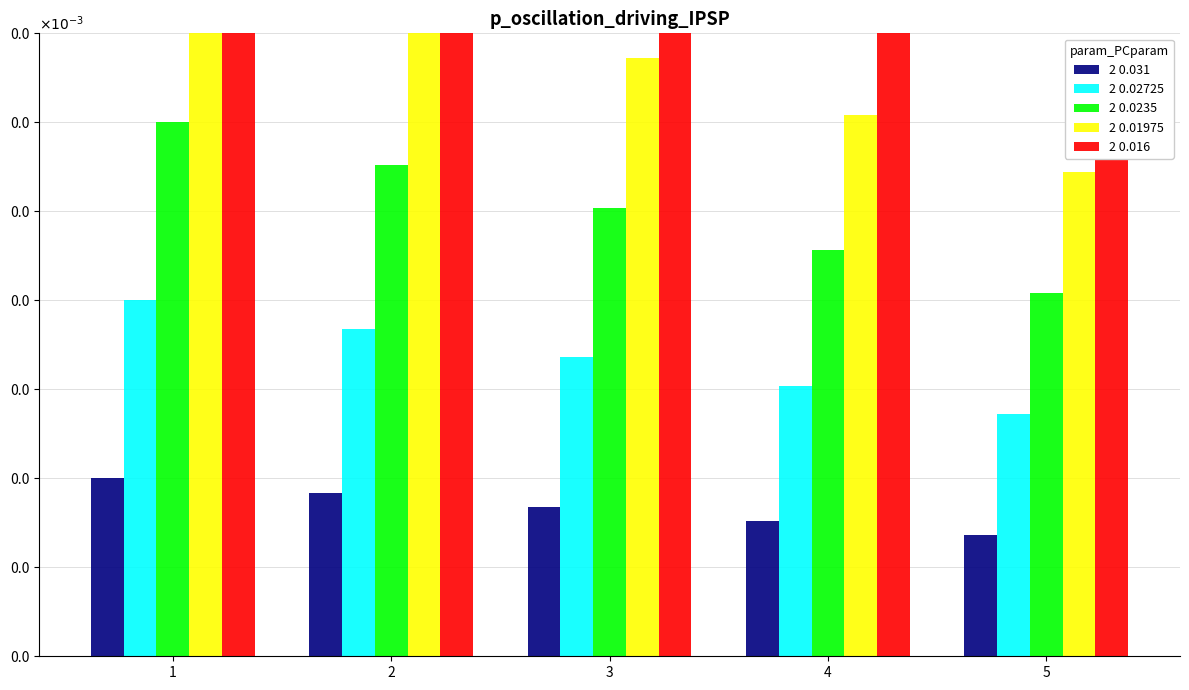

Reading left to right, list all the values displayed in this chart.

2 0.031: 0.0	0.0	0.0	0.0	0.0
2 0.02725: 0.0	0.0	0.0	0.0	0.0
2 0.0235: 0.0	0.0	0.0	0.0	0.0
2 0.01975: 0.0	0.0	0.0	0.0	0.0
2 0.016: 0.0	0.0	0.0	0.0	0.0